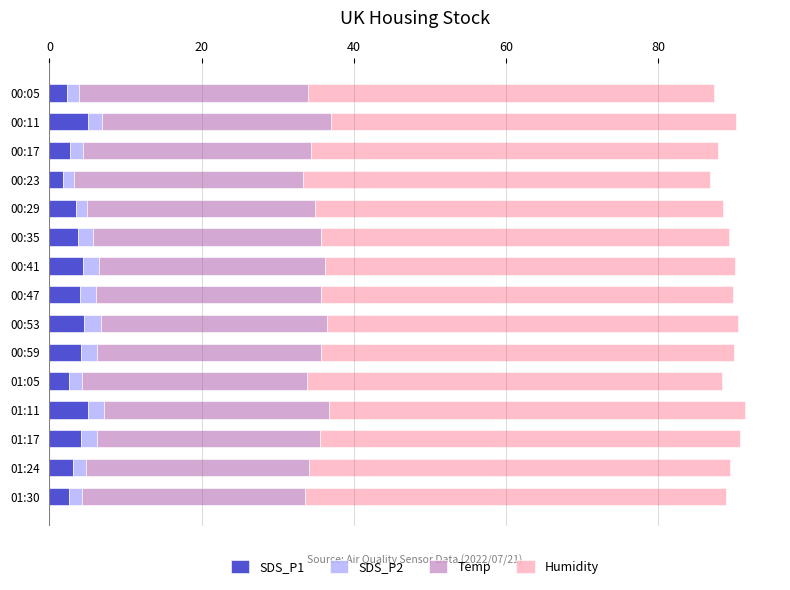

What is the total value across all series at 01:17?

90.7